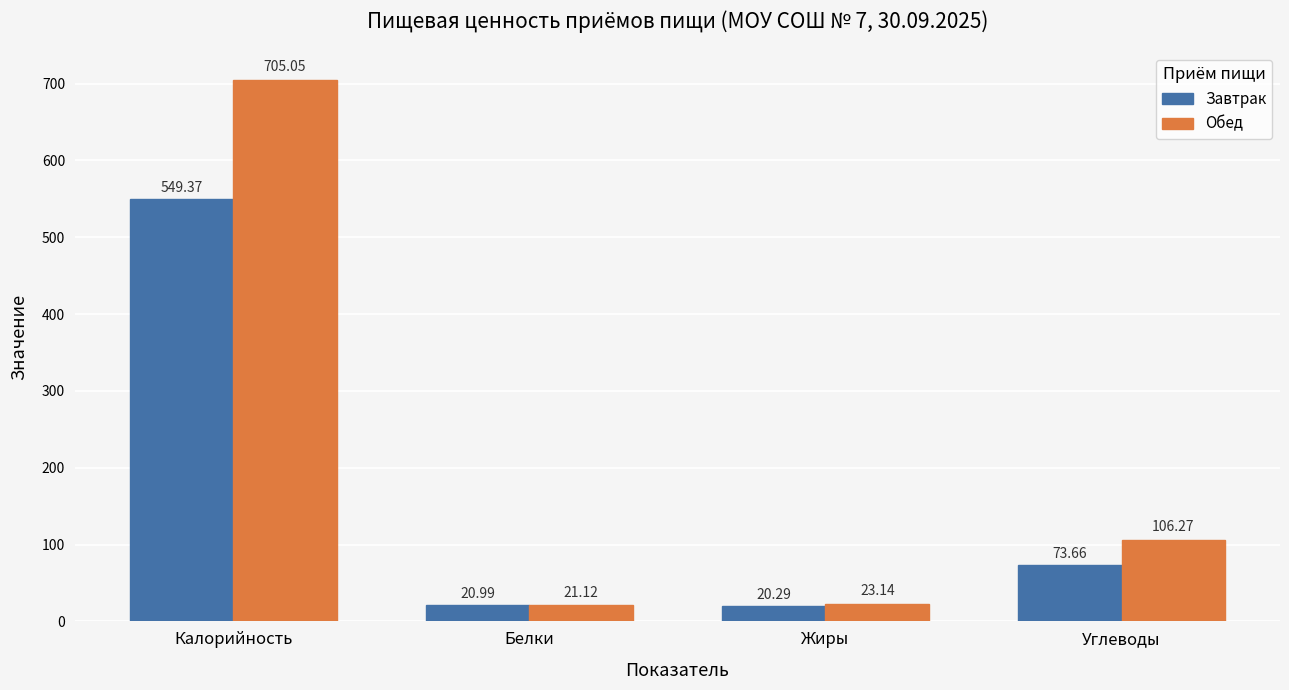

Which label corresponds to the largest value in the chart?

Калорийность